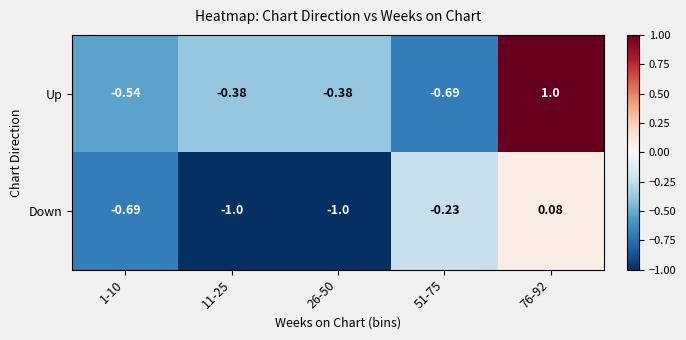

Rank the series at 76-92 from lowest to highest value.

Down, Up